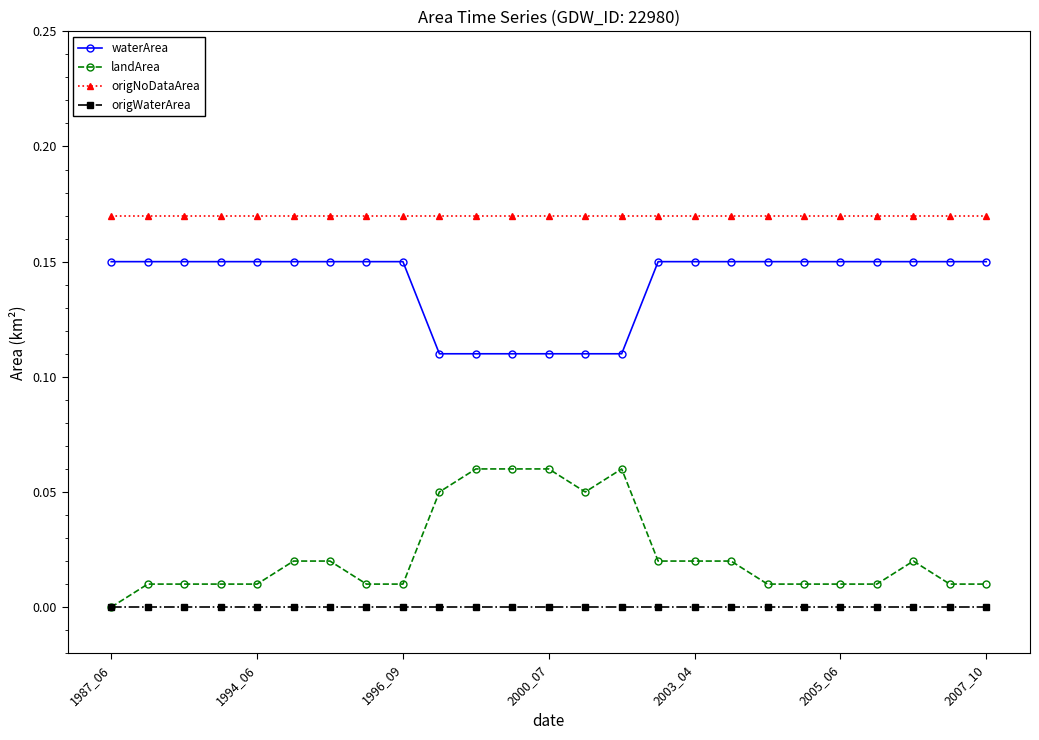

Which series has the largest total across all categories?

origNoDataArea